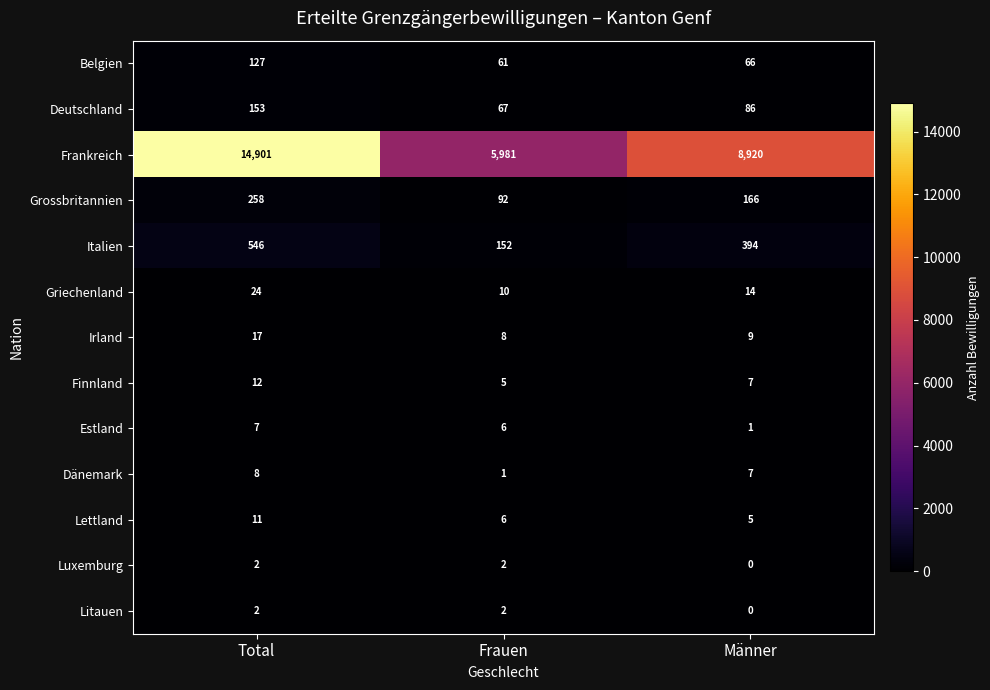

Where is Deutschland nearest to the value 110?

Männer